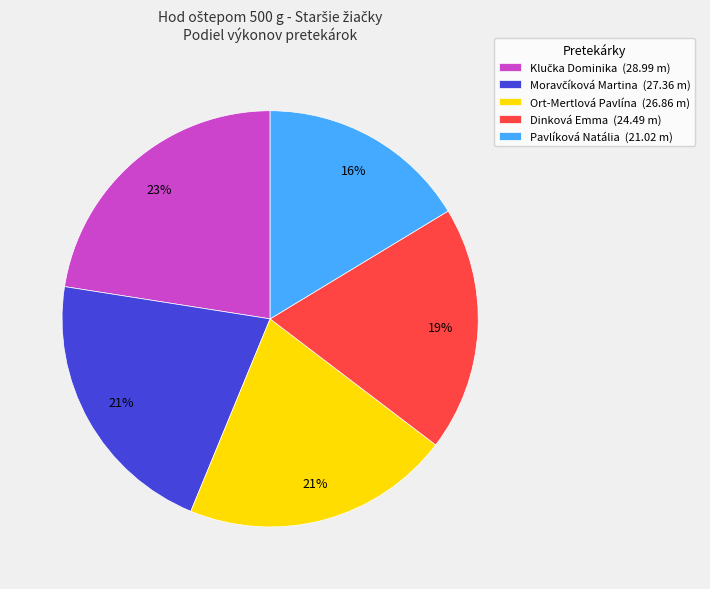

Which slice is the smallest?

Pavlíková Natália